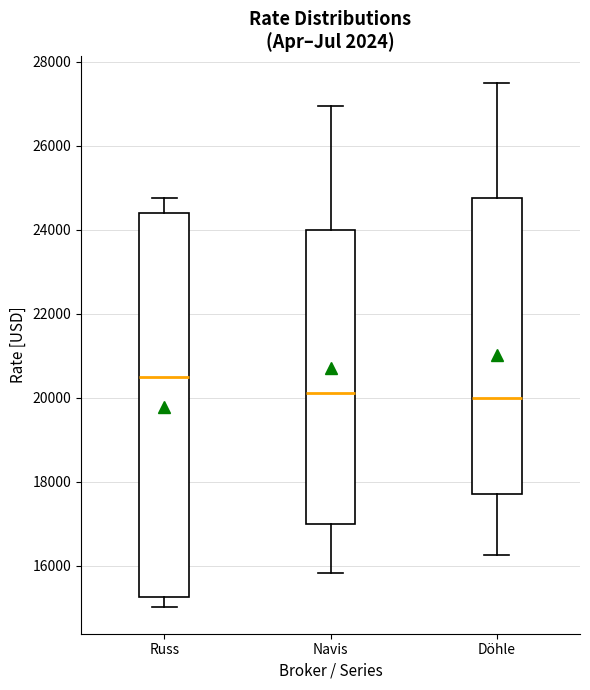

Which box is the tallest, from its lower edge to its upper edge?

Russ